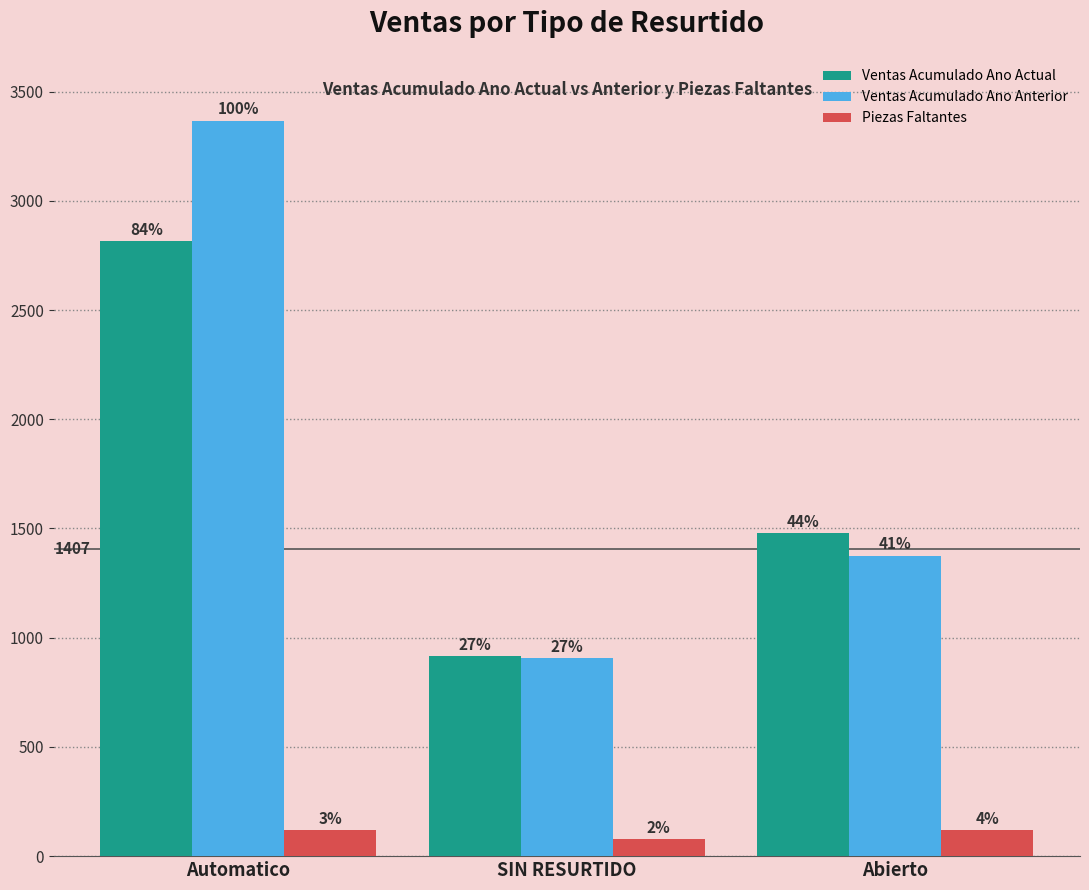

At which label does Piezas Faltantes reach its peak?

Abierto